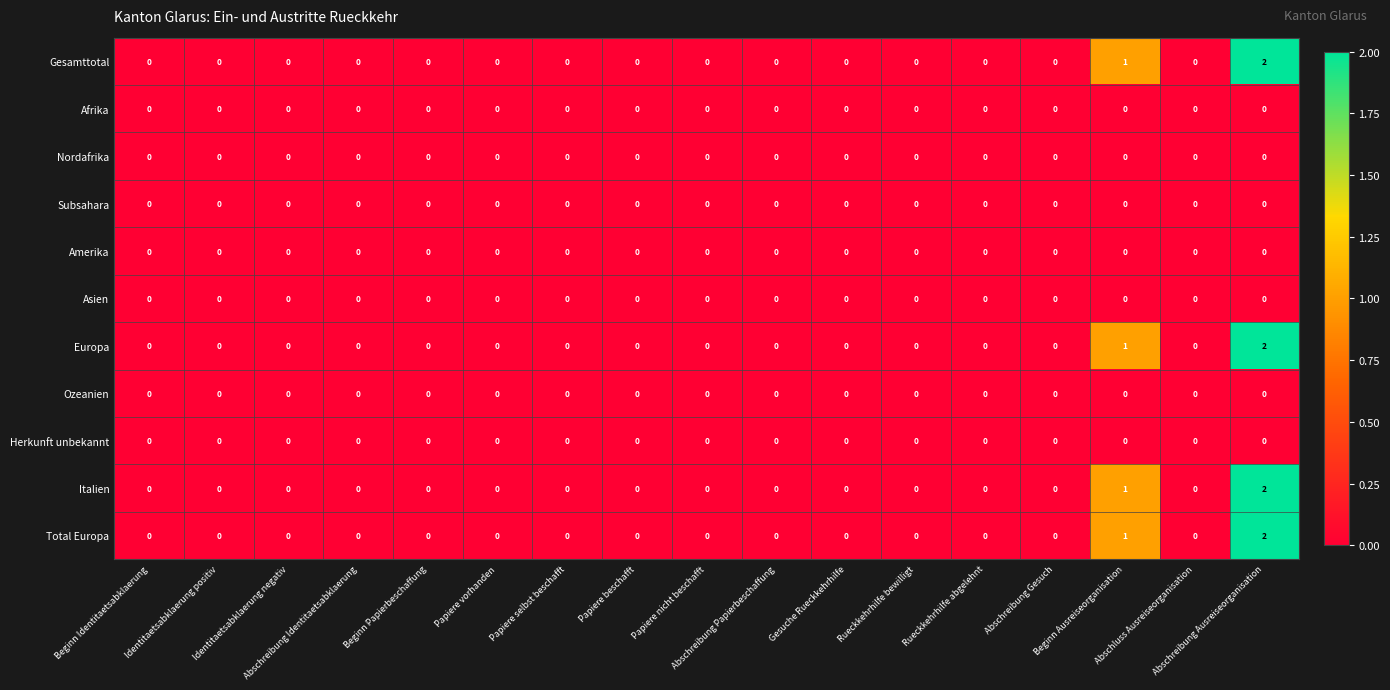

Count the Total Europa values in the range 0 to 1.

16